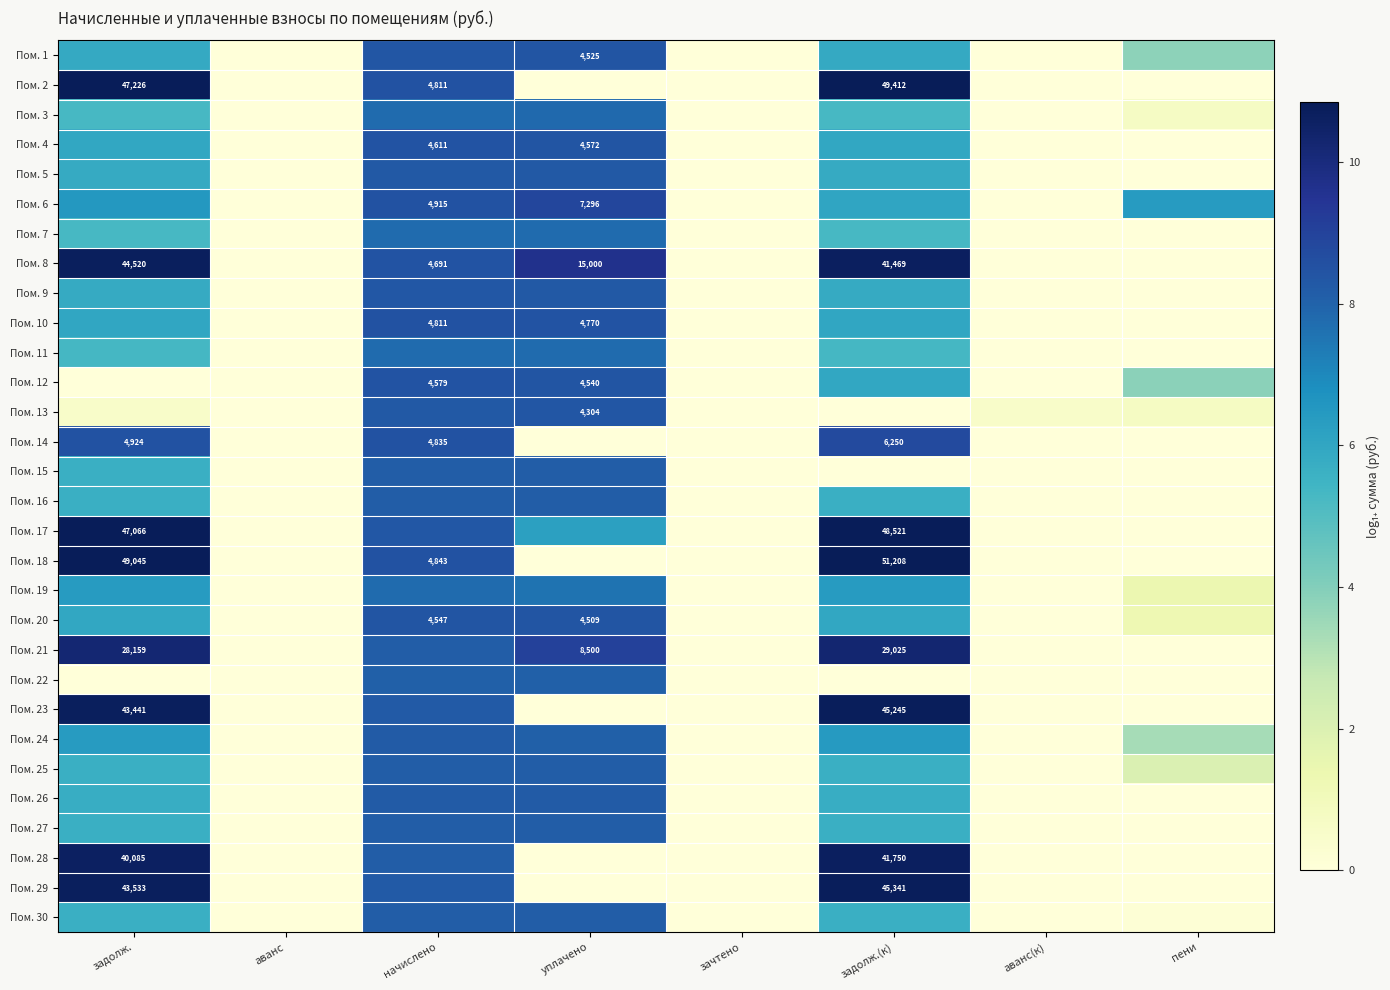

What is the greatest value displayed?

10.8